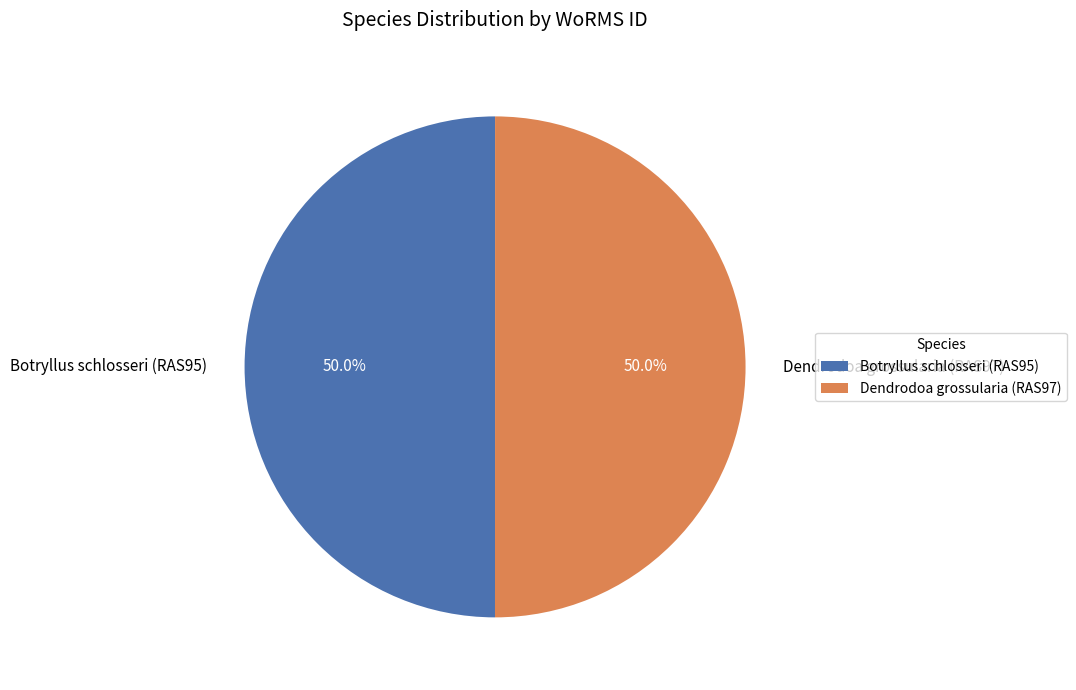

Combined, what portion of the pie is Dendrodoa grossularia (RAS97) and Botryllus schlosseri (RAS95)?

100.0%